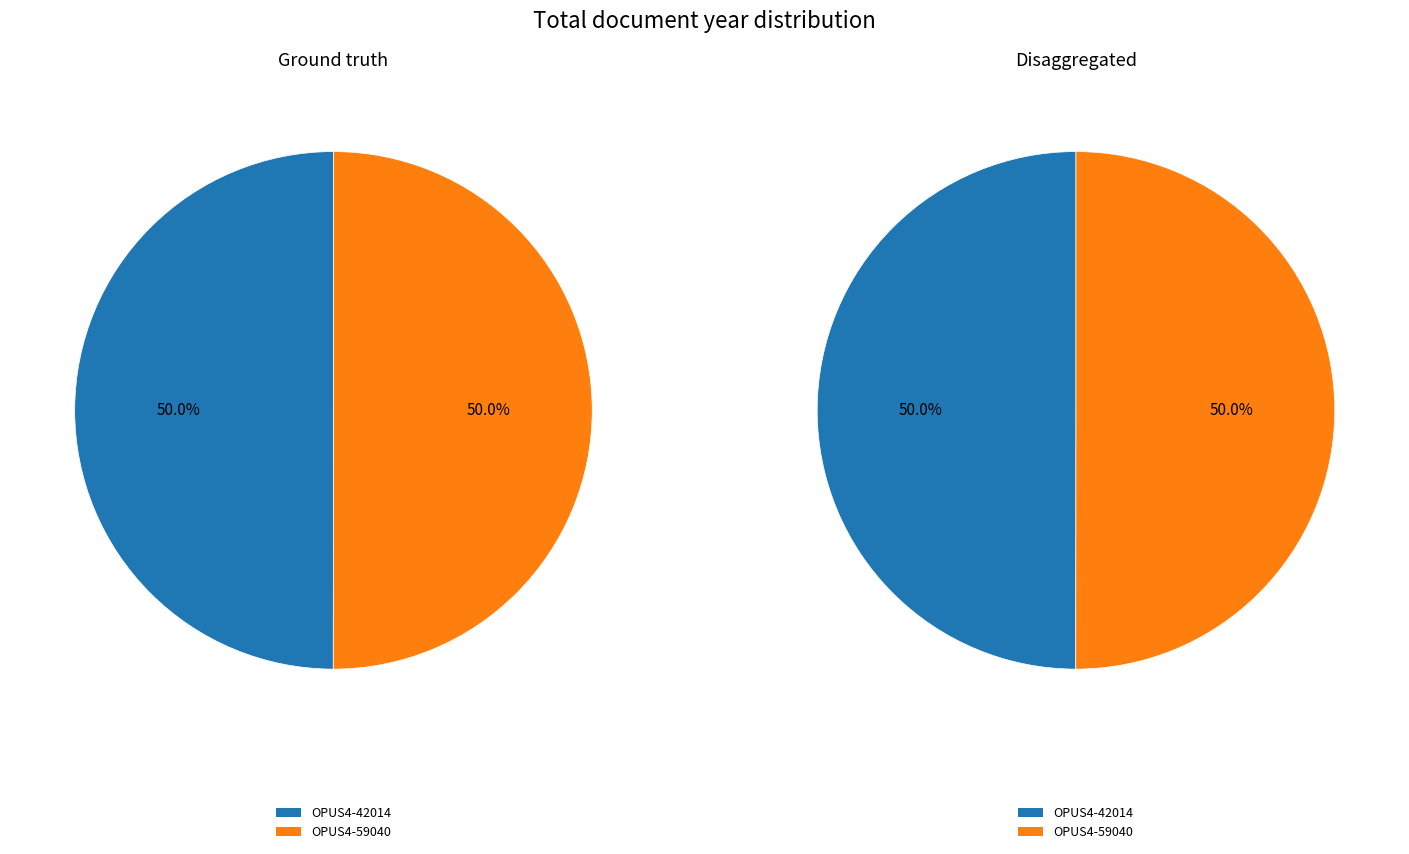

Which slice is the smallest?

OPUS4-42014